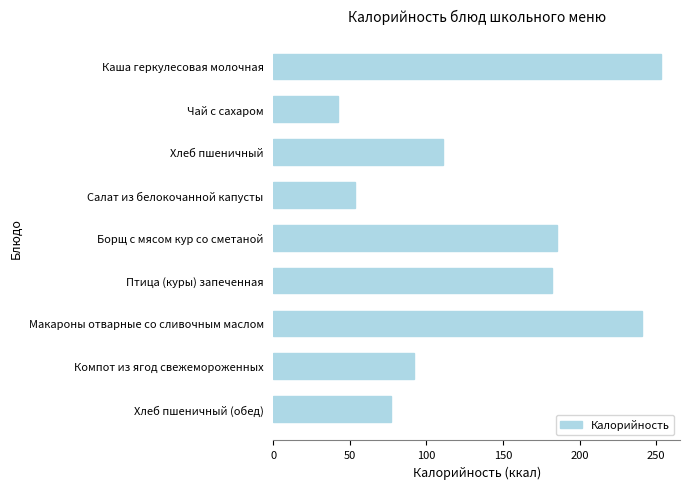

Which label corresponds to the smallest value in the chart?

Чай с сахаром